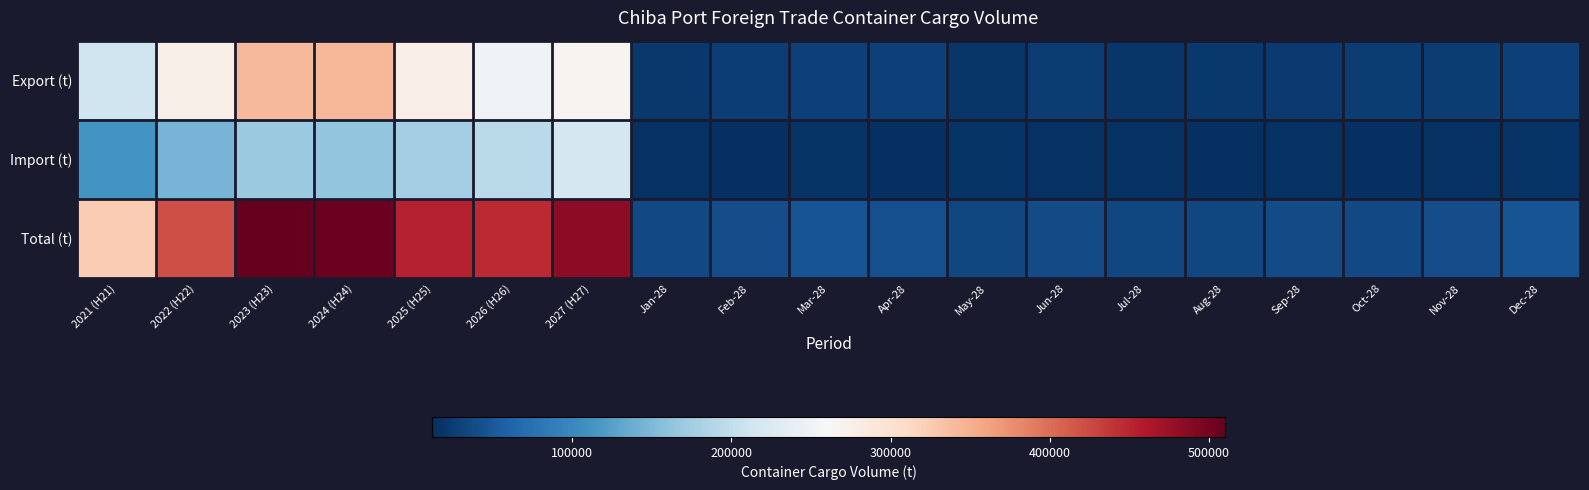

Count the number of categories in the chart.

19